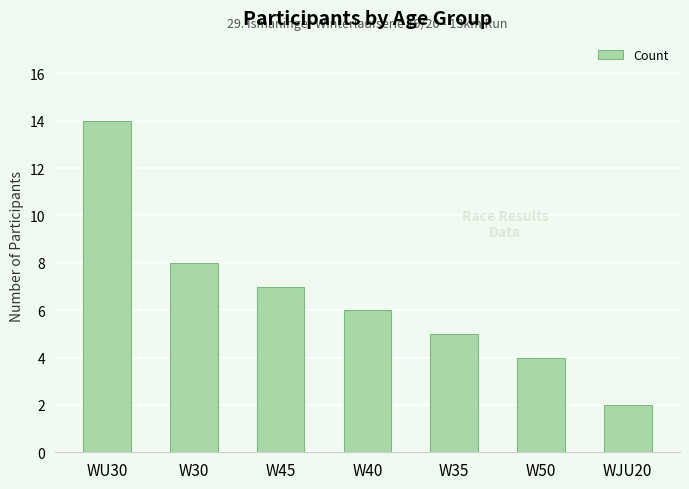

What is the sum of the values at W35 and W45?

12